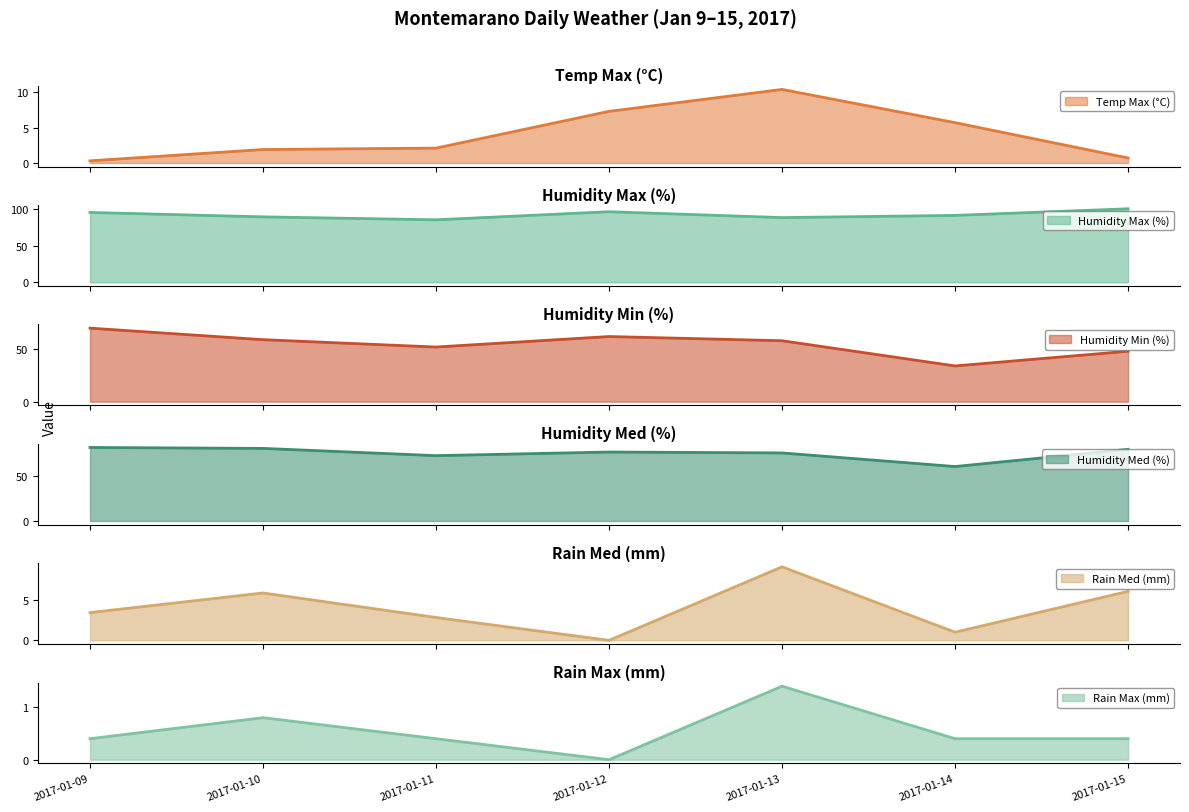

Where is the first local maximum for Rain Max (mm)?

2017-01-10